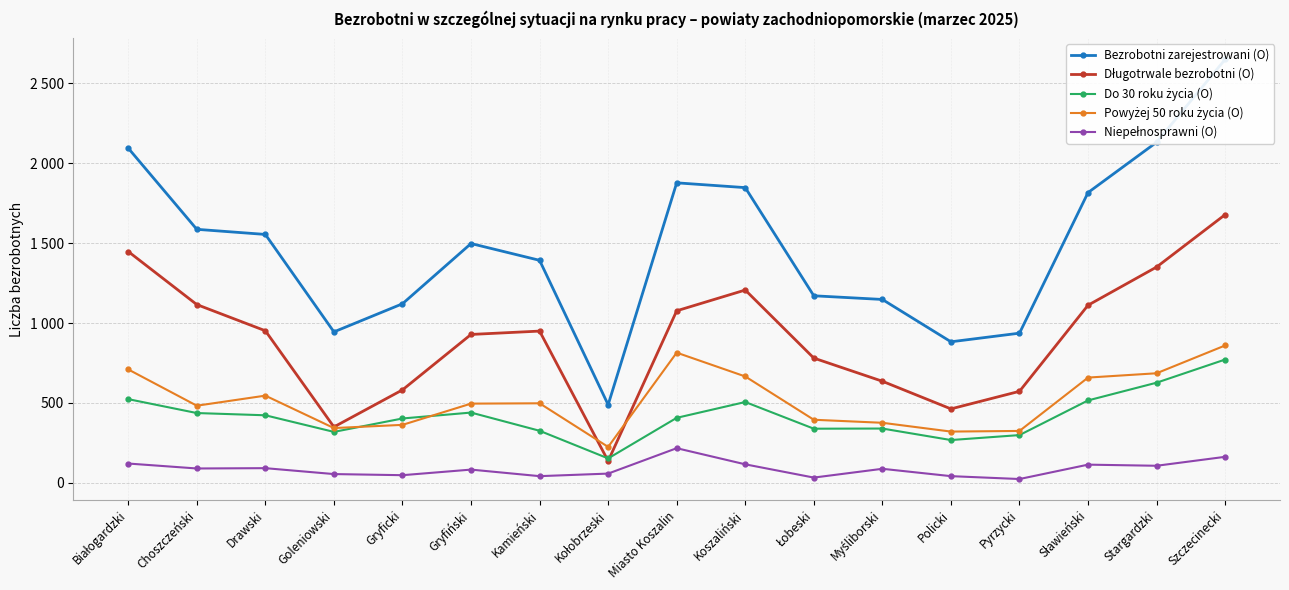

What is the smallest value displayed?

24